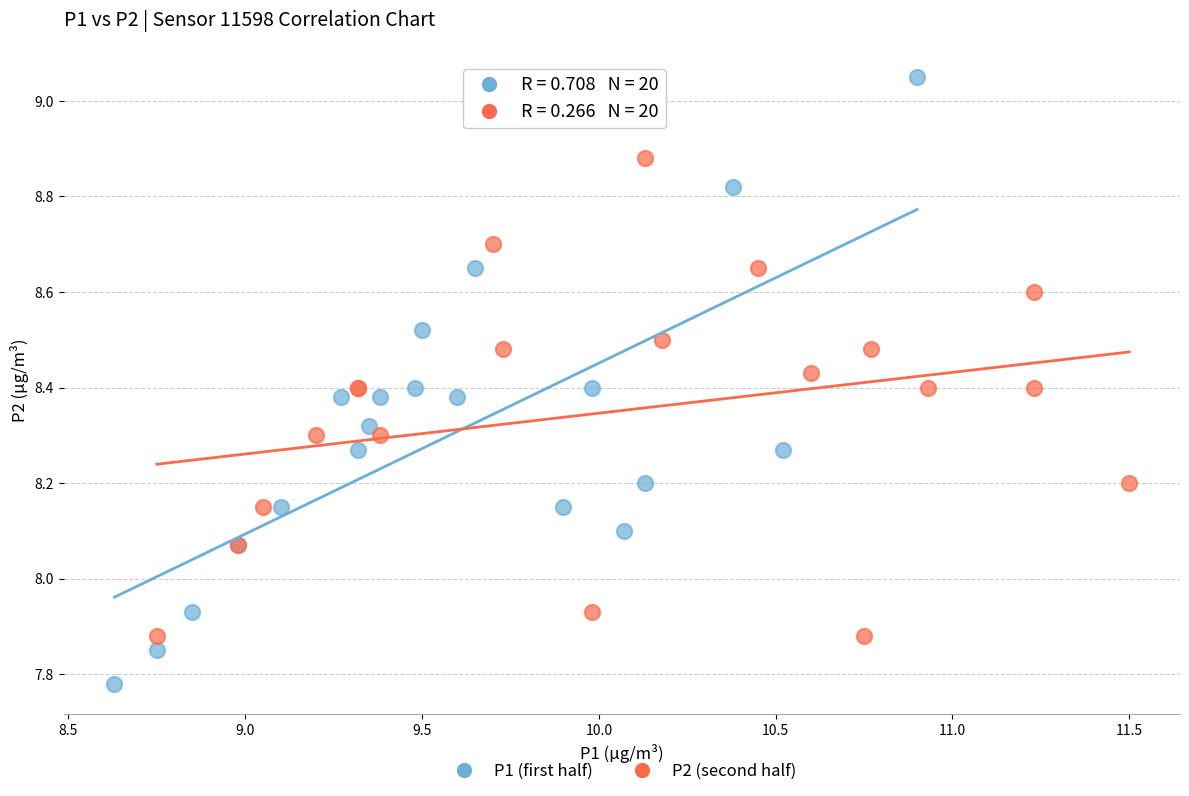

What are all the series names shown in the legend?

P1 (first half), P2 (second half)